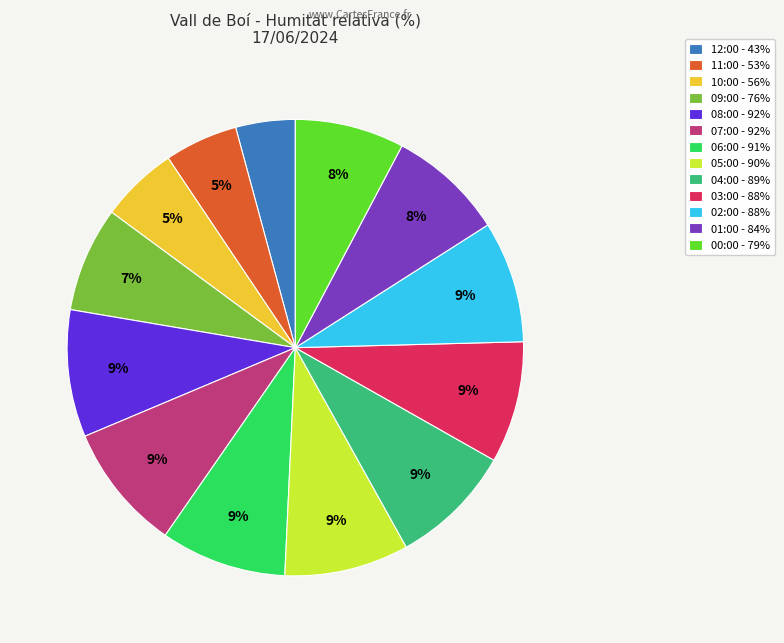

To the nearest percent, what is the average slice percentage?

8%